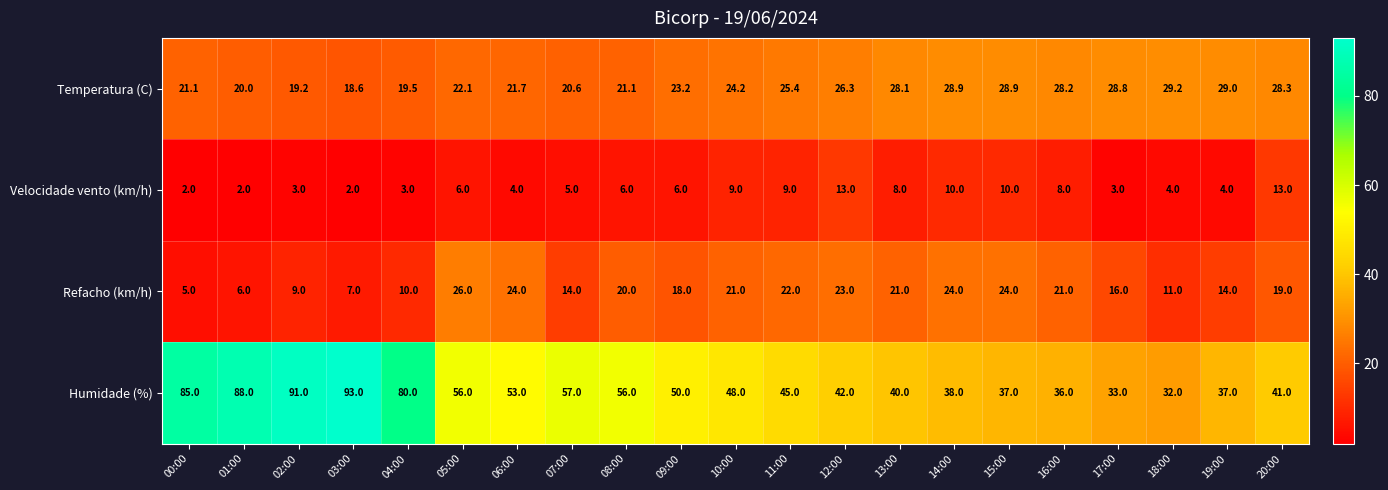

At 18:00, list the series in order from largest to smallest.

Humidade (%), Temperatura (C), Refacho (km/h), Velocidade vento (km/h)